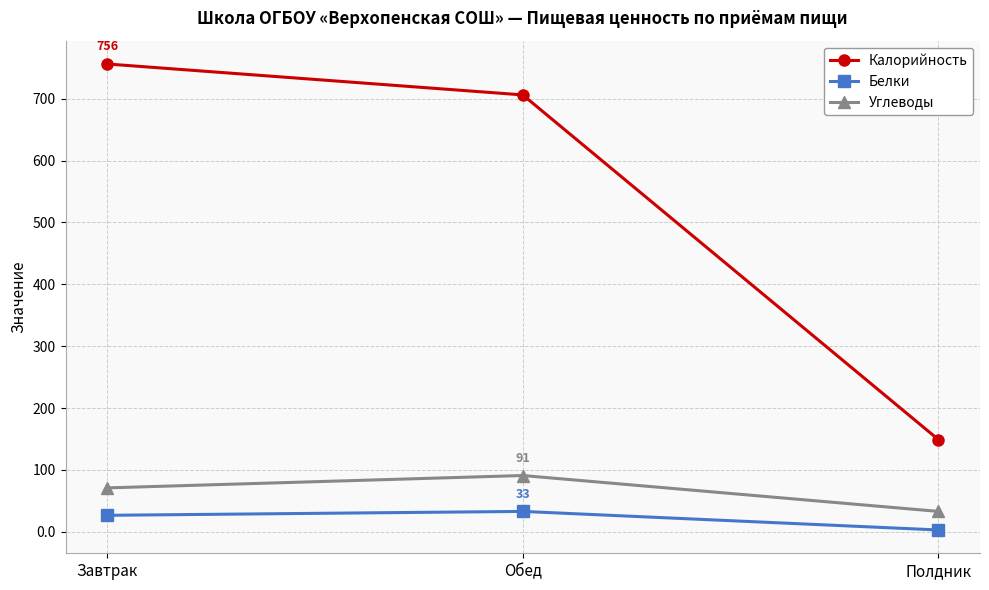

How many data points in Калорийность are less than 706?

1